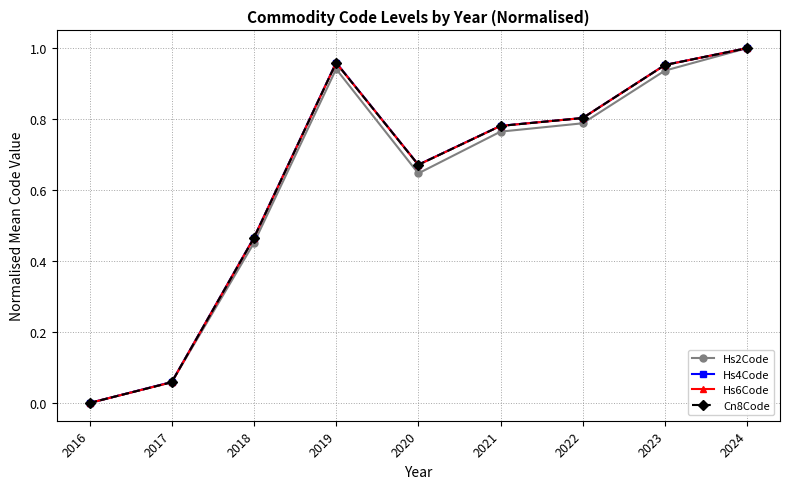

At which label does Hs4Code reach its peak?

2024